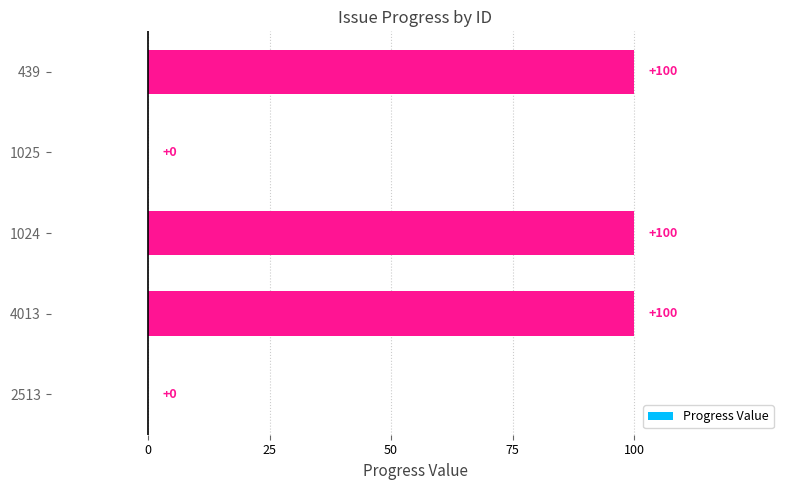

Reading top to bottom, what are all the values shown in this chart?

439=100	1025=0	1024=100	4013=100	2513=0